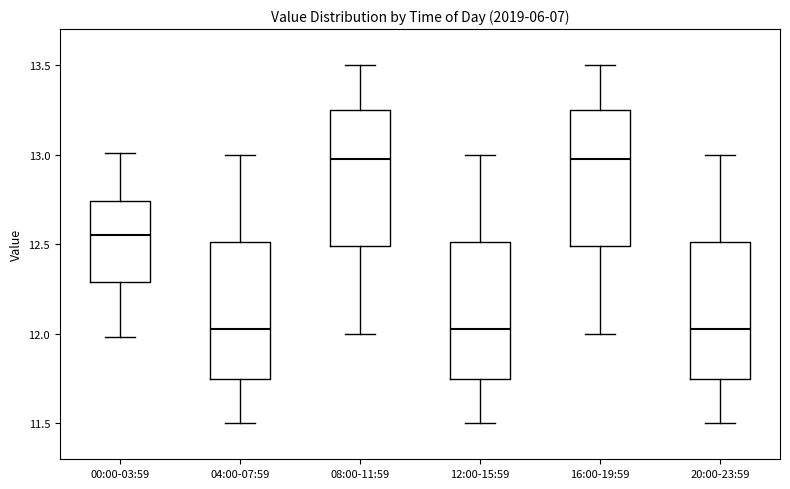

Where does the upper whisker of the box for 16:00-19:59 end on the y-axis? The values are not printed on the chart, so give them approximately, as read against the axis.

13.50